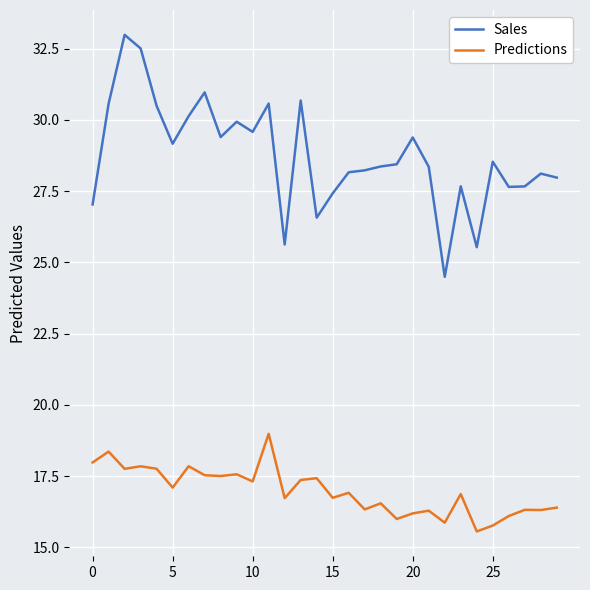

What is the difference between the maximum and minimum values in the Sales series?

8.5